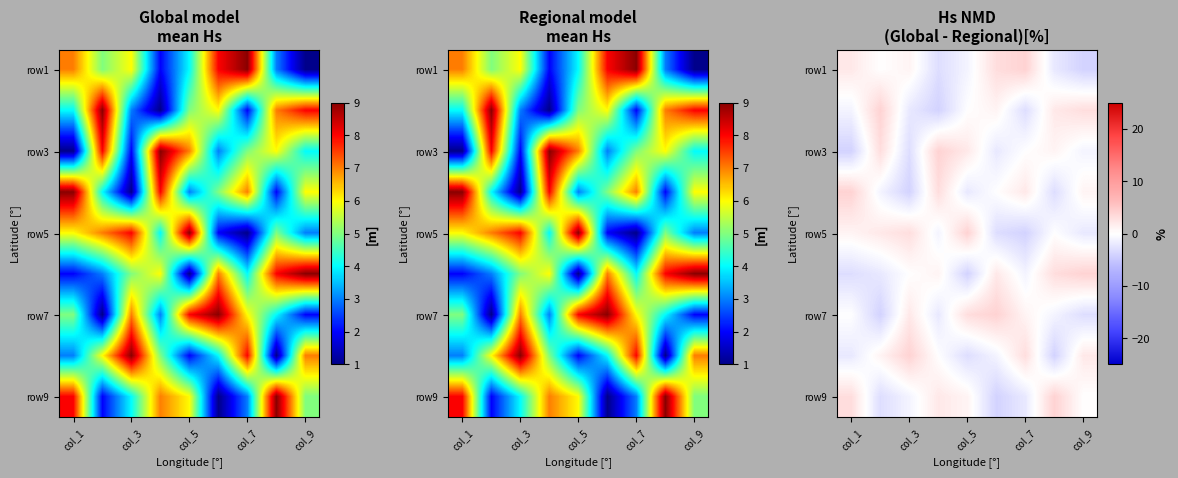

How many series are shown in this chart?

9